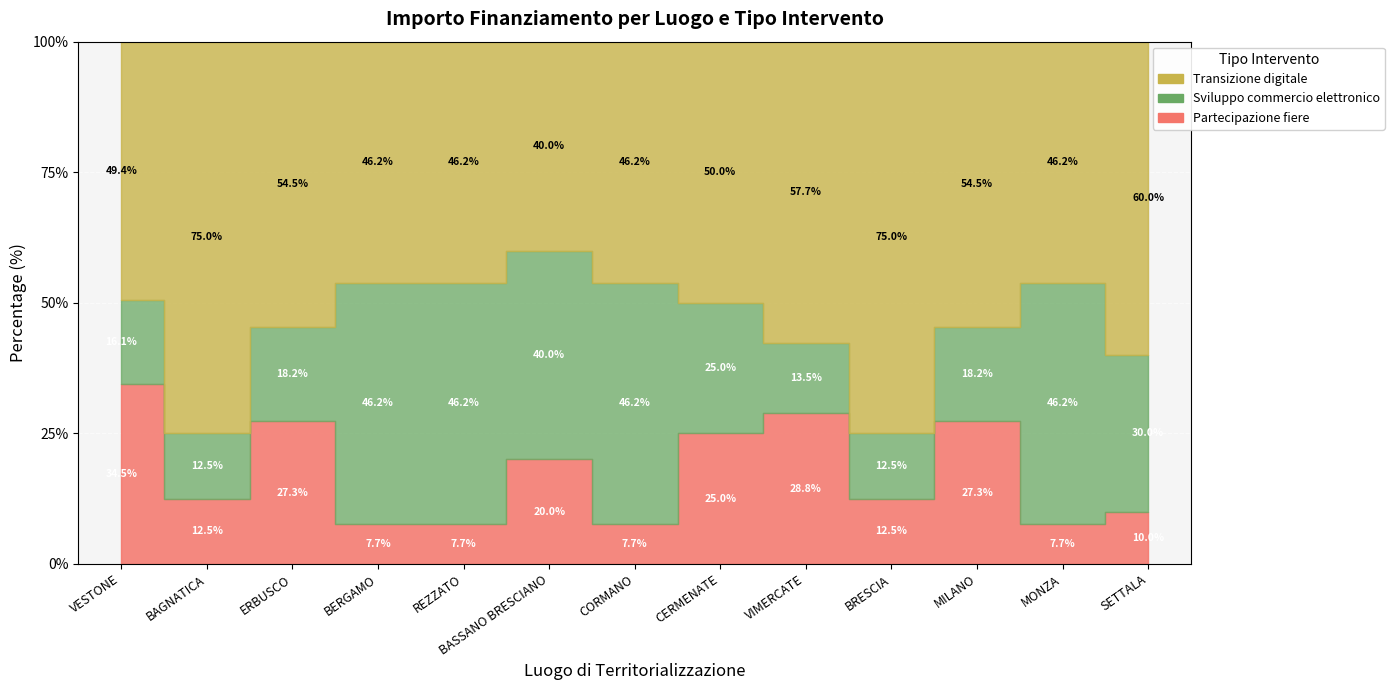

True or false: Partecipazione fiere and Transizione digitale intersect in this chart.

False